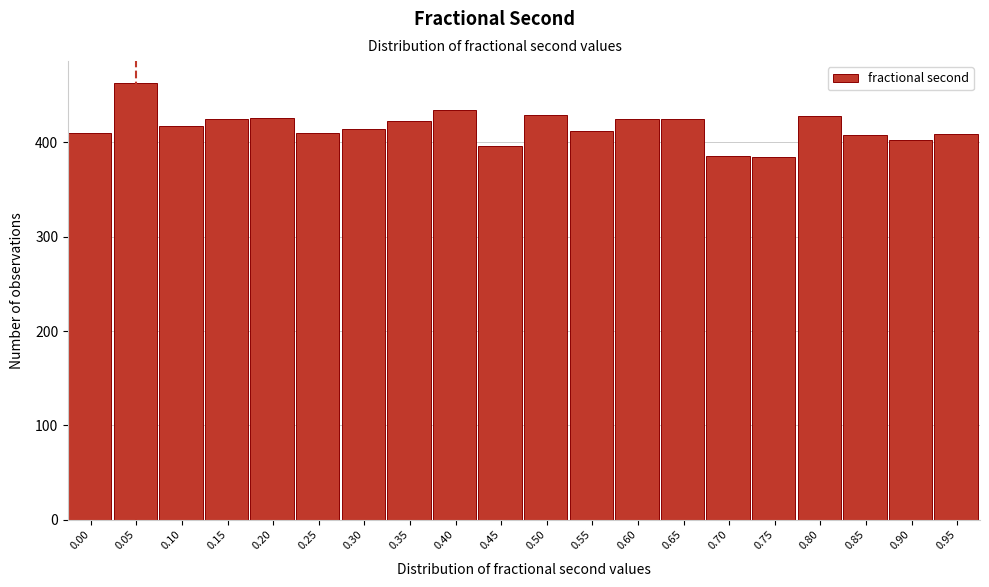

Which has a higher value, 0.75 or 0.20?

0.20